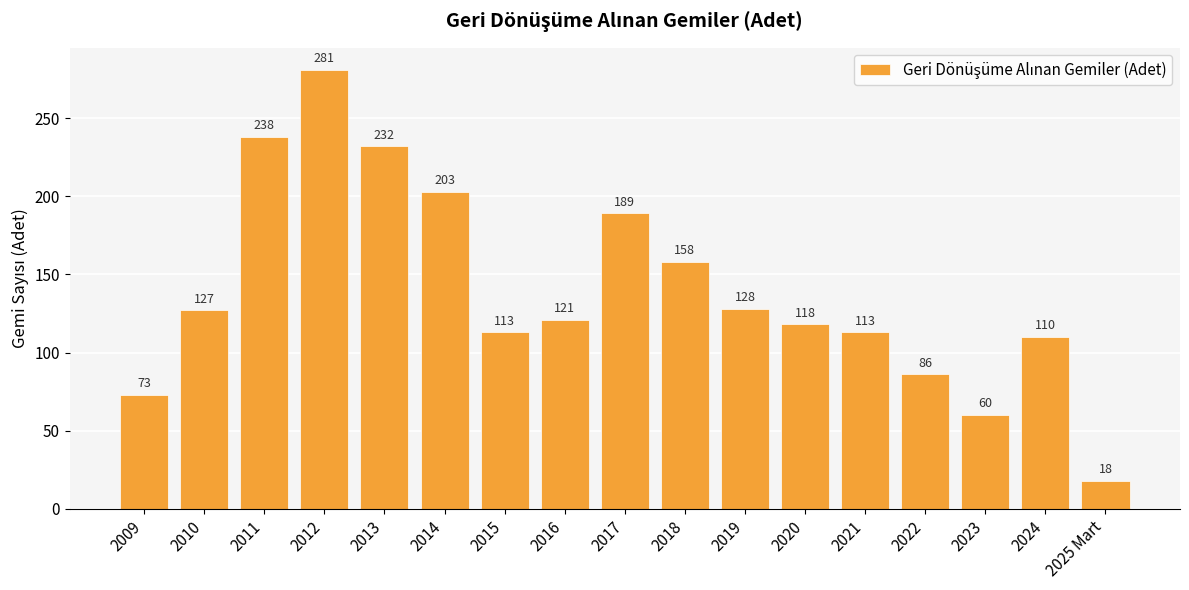

What is the change in value from 2011 to 2025 Mart?

-220